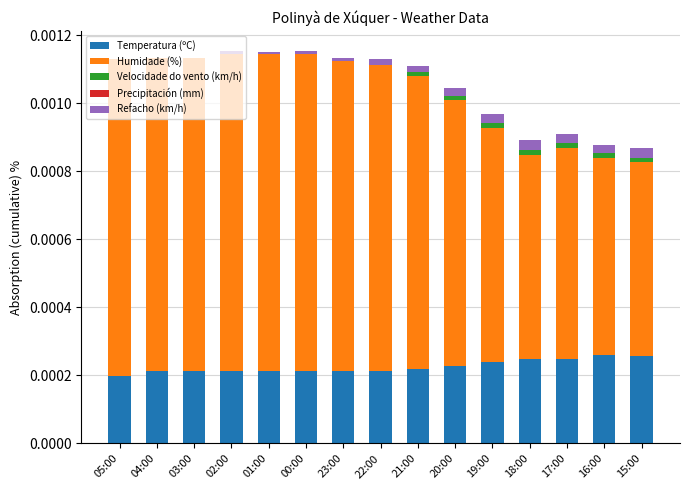

Are the bars grouped side by side (vs. stacked)?

No